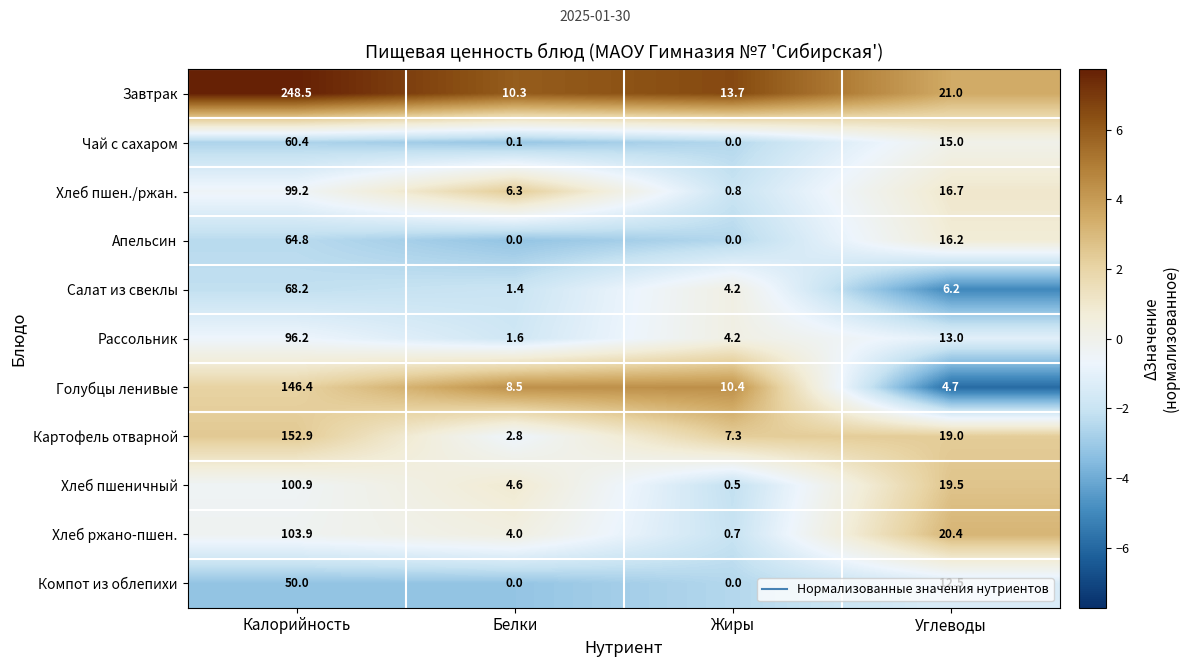

Between Калорийность and Белки, which series saw the biggest shift?

Завтрак